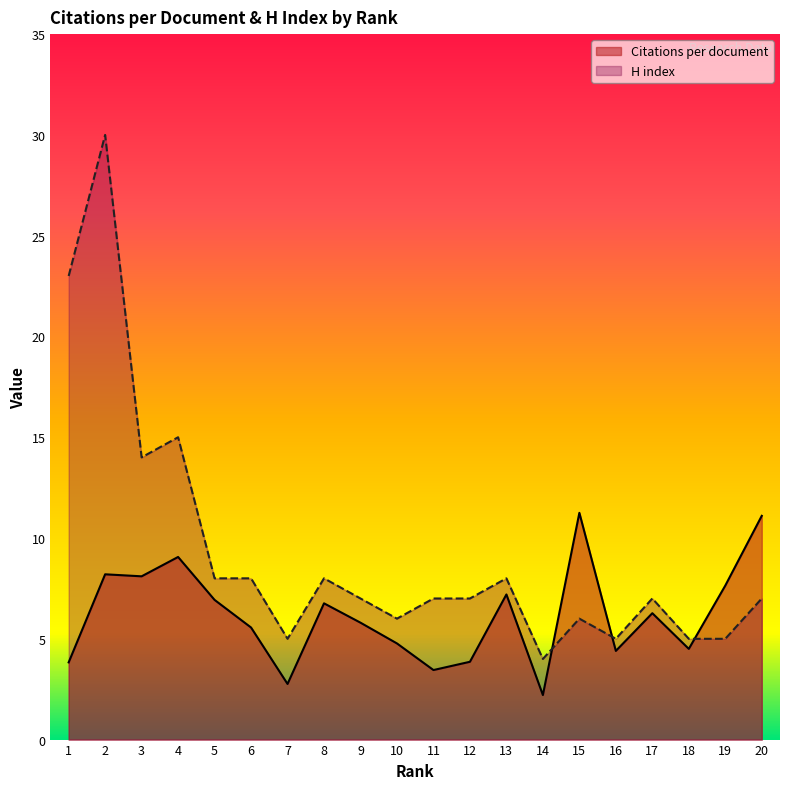

Reading right to left, extract all data points from this chart.

Citations per document: 11.1	7.6	4.5	6.3	4.4	11.2	2.2	7.2	3.9	3.5	4.8	5.8	6.8	2.8	5.6	6.9	9.1	8.1	8.2	3.8
H index: 7.0	5.0	5.0	7.0	5.0	6.0	4.0	8.0	7.0	7.0	6.0	7.0	8.0	5.0	8.0	8.0	15.0	14.0	30.0	23.0